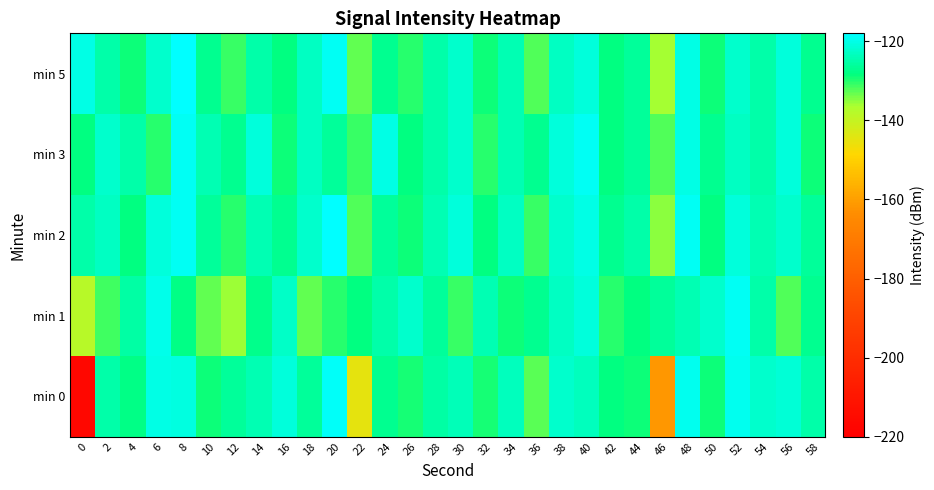

Reading right to left, extract all data points from this chart.

min 0: 58=-124.9	56=-121.4	54=-122.1	52=-119.6	50=-129.0	48=-119.6	46=-161.6	44=-128.9	42=-128.3	40=-123.2	38=-122.4	36=-132.4	34=-123.4	32=-129.3	30=-124.0	28=-125.5	26=-129.4	24=-127.1	22=-144.9	20=-118.6	18=-126.0	16=-120.8	14=-124.4	12=-126.2	10=-129.1	8=-120.6	6=-120.3	4=-127.9	2=-124.9	0=-216.8
min 1: 58=-127.0	56=-132.0	54=-125.0	52=-119.0	50=-122.0	48=-124.0	46=-126.0	44=-128.0	42=-130.0	40=-121.0	38=-123.0	36=-127.0	34=-129.0	32=-124.0	30=-131.0	28=-126.0	26=-122.0	24=-125.0	22=-128.0	20=-130.0	18=-133.0	16=-122.5	14=-127.3	12=-135.7	10=-133.0	8=-127.6	6=-119.8	4=-125.5	2=-131.4	0=-137.9
min 2: 58=-126.0	56=-122.0	54=-124.0	52=-121.0	50=-128.0	48=-119.0	46=-135.0	44=-125.0	42=-127.0	40=-120.0	38=-122.0	36=-131.0	34=-123.0	32=-128.0	30=-121.0	28=-124.0	26=-129.0	24=-126.0	22=-132.0	20=-118.0	18=-122.0	16=-127.0	14=-124.0	12=-130.0	10=-126.0	8=-119.0	6=-121.0	4=-128.0	2=-123.0	0=-125.0
min 3: 58=-129.0	56=-121.0	54=-125.0	52=-123.0	50=-127.0	48=-120.0	46=-132.0	44=-126.0	42=-128.0	40=-119.0	38=-121.0	36=-127.0	34=-124.0	32=-130.0	30=-122.0	28=-125.0	26=-128.0	24=-120.0	22=-131.0	20=-126.0	18=-123.0	16=-129.0	14=-121.0	12=-127.0	10=-124.0	8=-119.0	6=-130.0	4=-125.0	2=-122.0	0=-128.0
min 5: 58=-127.0	56=-121.0	54=-125.0	52=-122.0	50=-129.0	48=-120.0	46=-136.0	44=-126.0	42=-128.0	40=-121.0	38=-123.0	36=-132.0	34=-124.0	32=-129.0	30=-122.0	28=-125.0	26=-130.0	24=-127.0	22=-133.0	20=-119.0	18=-123.0	16=-128.0	14=-125.0	12=-131.0	10=-127.0	8=-118.0	6=-122.0	4=-129.0	2=-125.0	0=-120.0